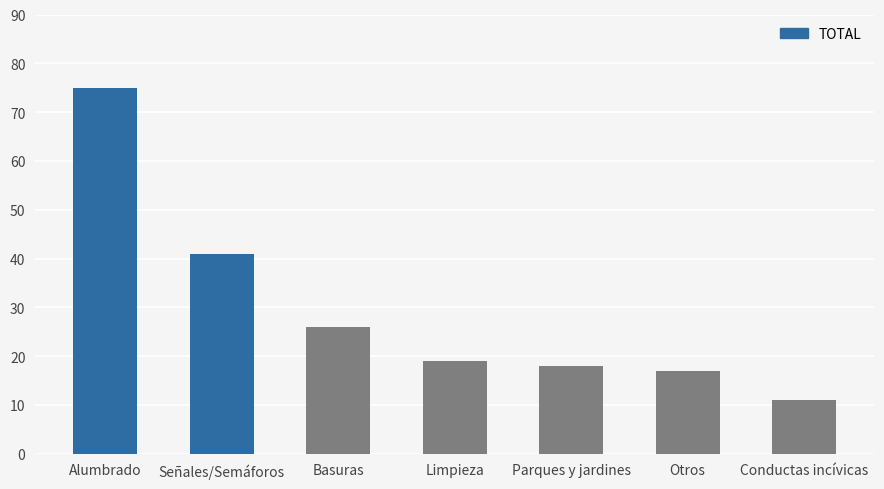

Rank the categories by value from lowest to highest.

Conductas incívicas, Otros, Parques y jardines, Limpieza, Basuras, Señales/Semáforos, Alumbrado